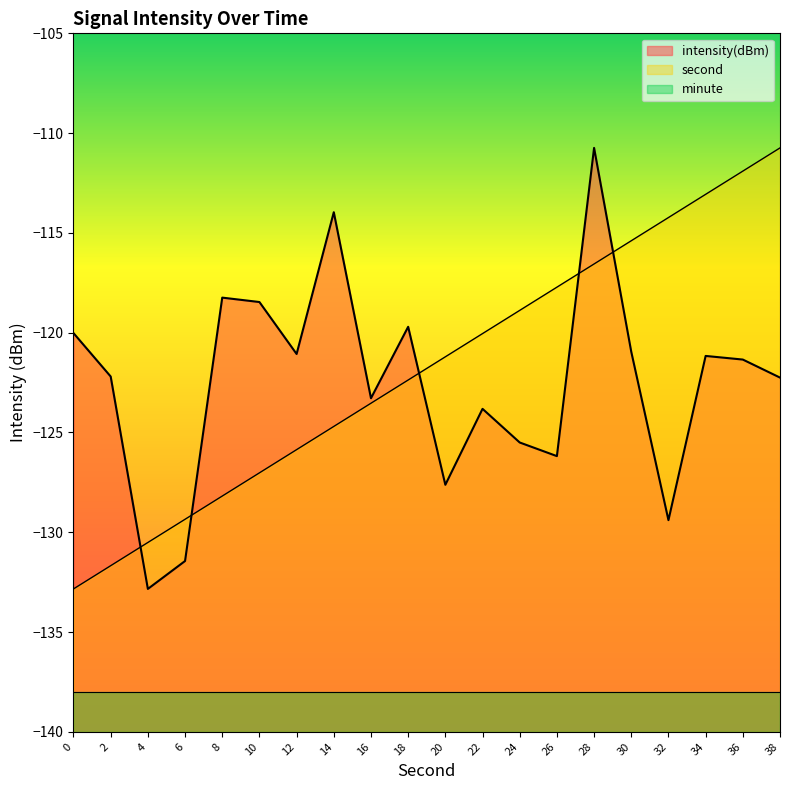

How many times do second and intensity(dBm) cross each other?

5